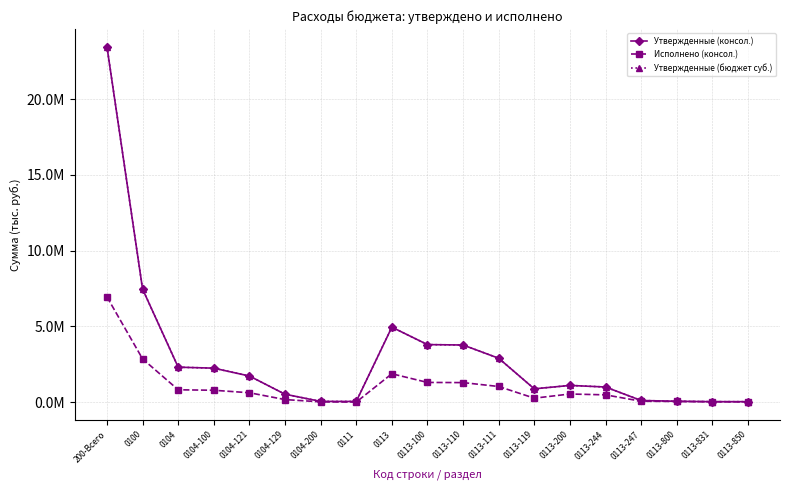

Is this an area chart (filled region under the line)?

No